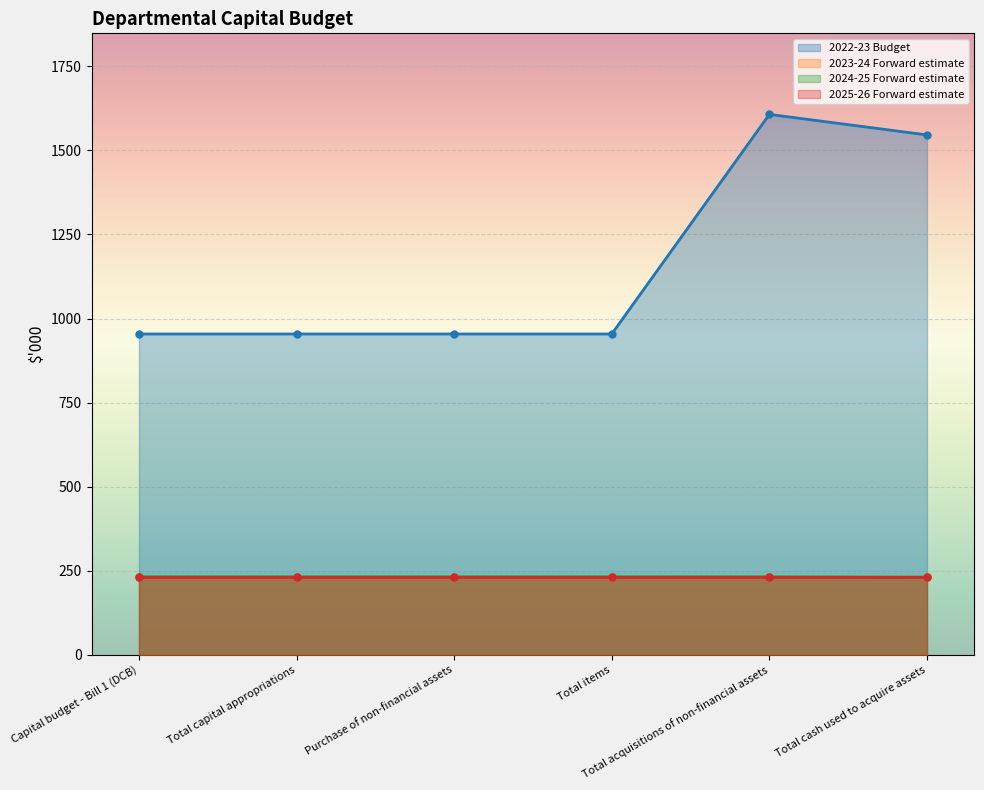

What position from the right is Purchase of non-financial assets?

4